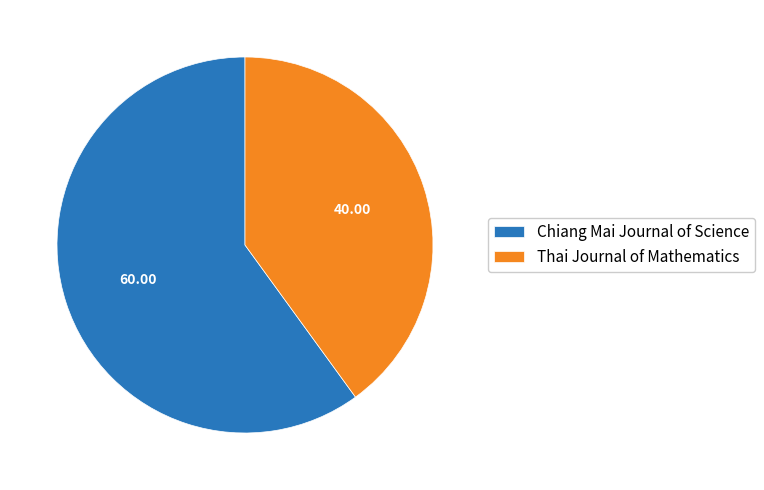

Does Thai Journal of Mathematics represent more than half of the total?

No